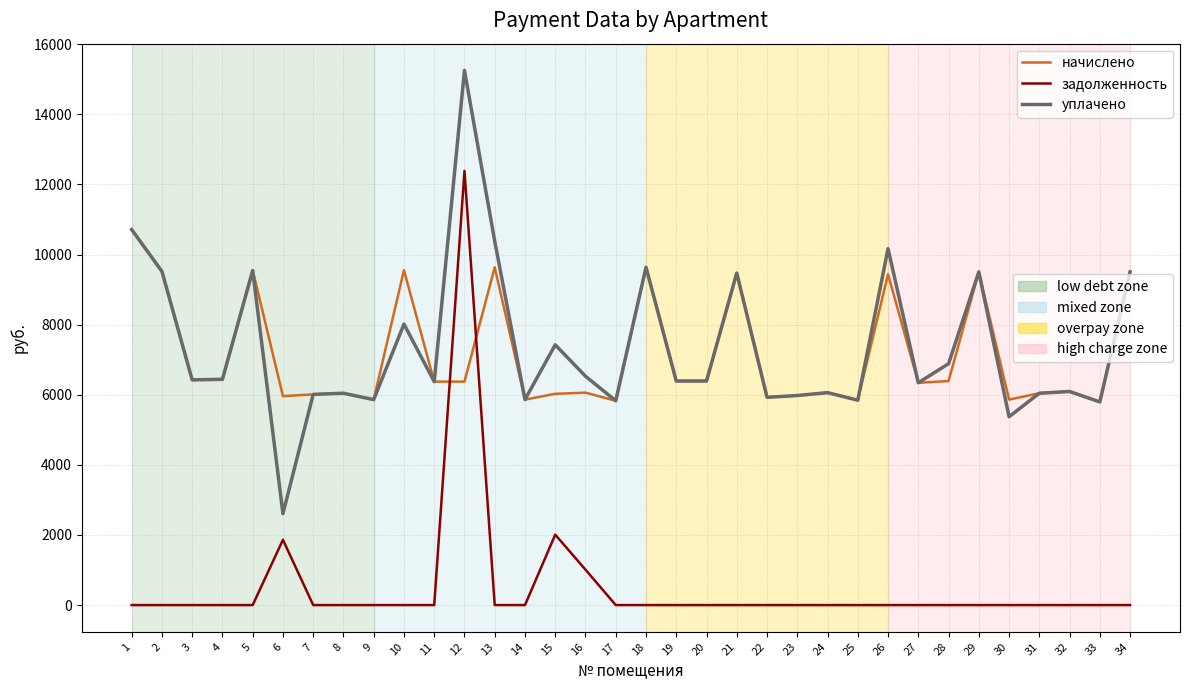

What is the difference between the highest and lowest values at 23?

5978.2